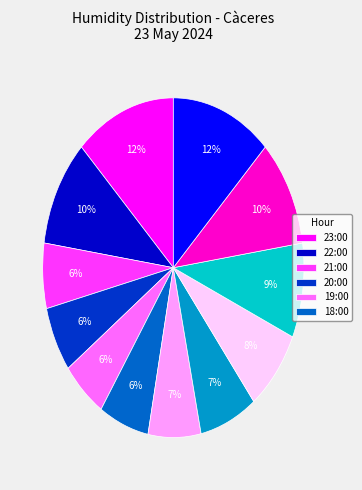

Is there a majority slice in this chart?

No